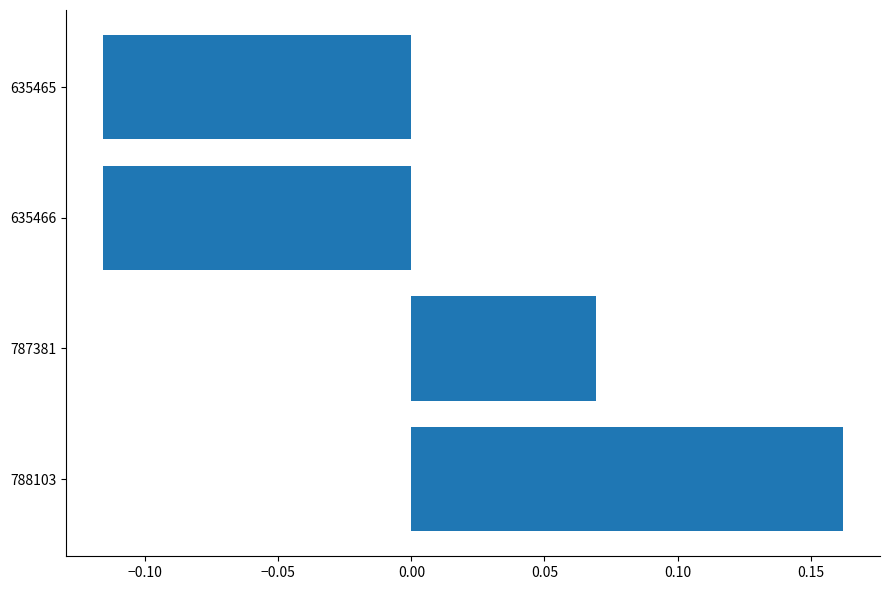

How many values are above zero?

2